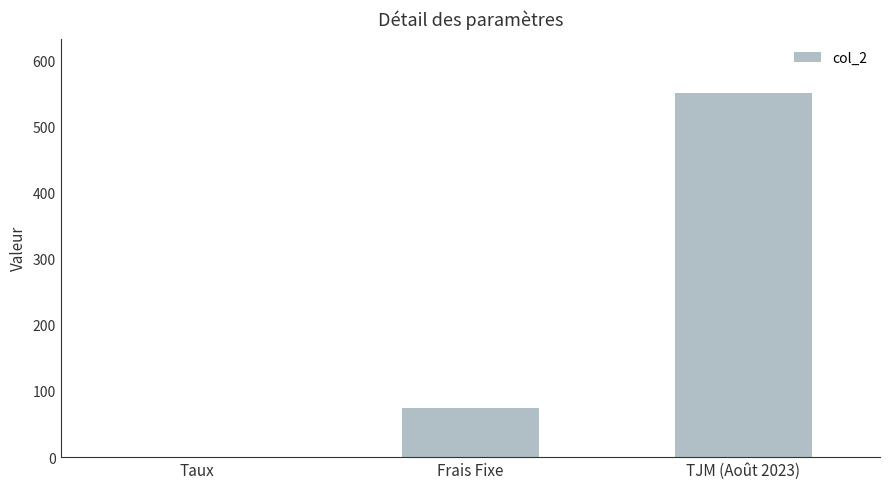

How many distinct data groups are displayed?

1